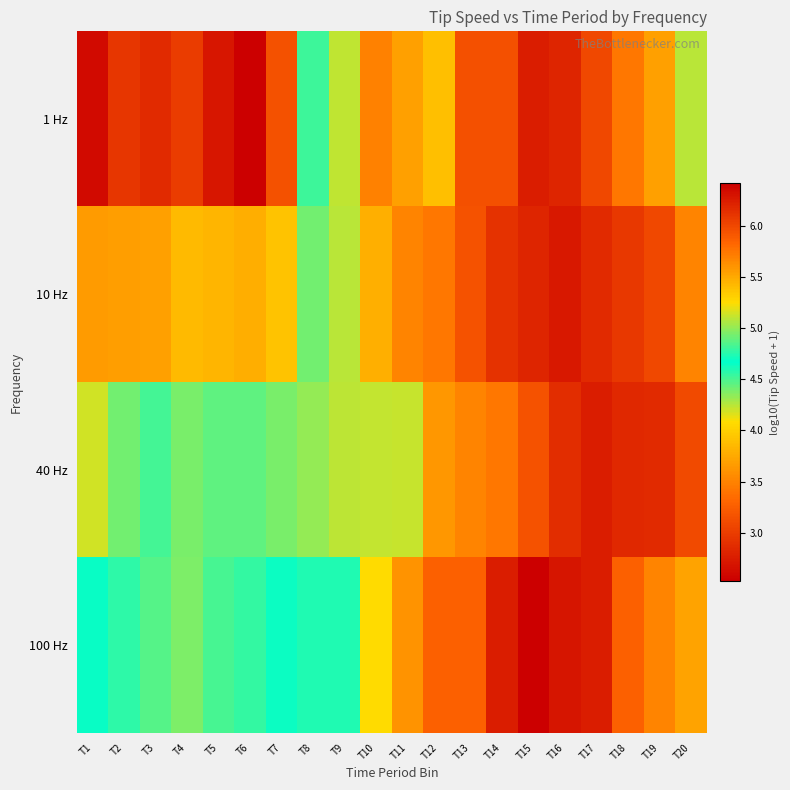

Reading right to left, list all the values displayed in this chart.

1 Hz: T20=5.1	T19=5.5	T18=5.7	T17=6.0	T16=6.2	T15=6.2	T14=6.0	T13=6.0	T12=5.4	T11=5.5	T10=5.7	T9=5.1	T8=4.5	T7=3.2	T6=2.5	T5=2.7	T4=3.0	T3=2.9	T2=2.9	T1=2.6
10 Hz: T20=5.7	T19=6.0	T18=6.1	T17=6.2	T16=6.3	T15=6.2	T14=6.1	T13=5.9	T12=5.7	T11=5.7	T10=5.5	T9=5.1	T8=4.4	T7=3.9	T6=3.8	T5=3.8	T4=3.9	T3=3.7	T2=3.7	T1=3.7
40 Hz: T20=6.0	T19=6.2	T18=6.2	T17=6.2	T16=6.2	T15=5.9	T14=5.7	T13=5.7	T12=5.6	T11=5.1	T10=4.2	T9=4.2	T8=4.3	T7=4.4	T6=4.5	T5=4.5	T4=4.4	T3=4.5	T2=4.4	T1=4.2
100 Hz: T20=5.5	T19=5.7	T18=5.9	T17=6.2	T16=6.3	T15=6.4	T14=6.2	T13=5.9	T12=5.9	T11=5.6	T10=5.3	T9=4.7	T8=4.7	T7=4.7	T6=4.8	T5=4.8	T4=5.0	T3=4.9	T2=4.8	T1=4.6